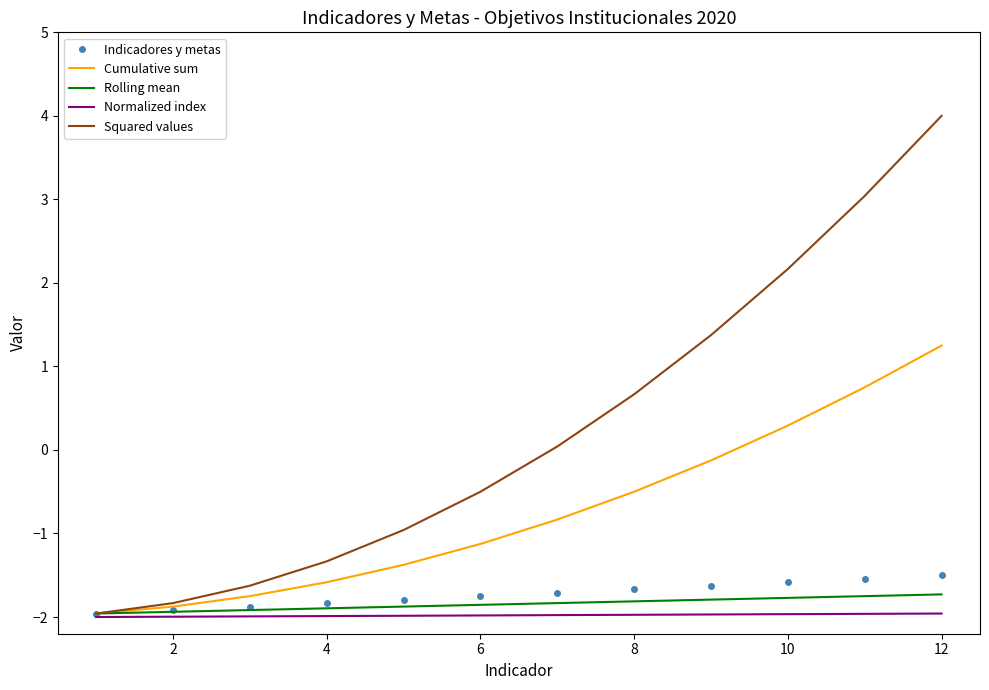

What is the greatest value displayed?

4.0